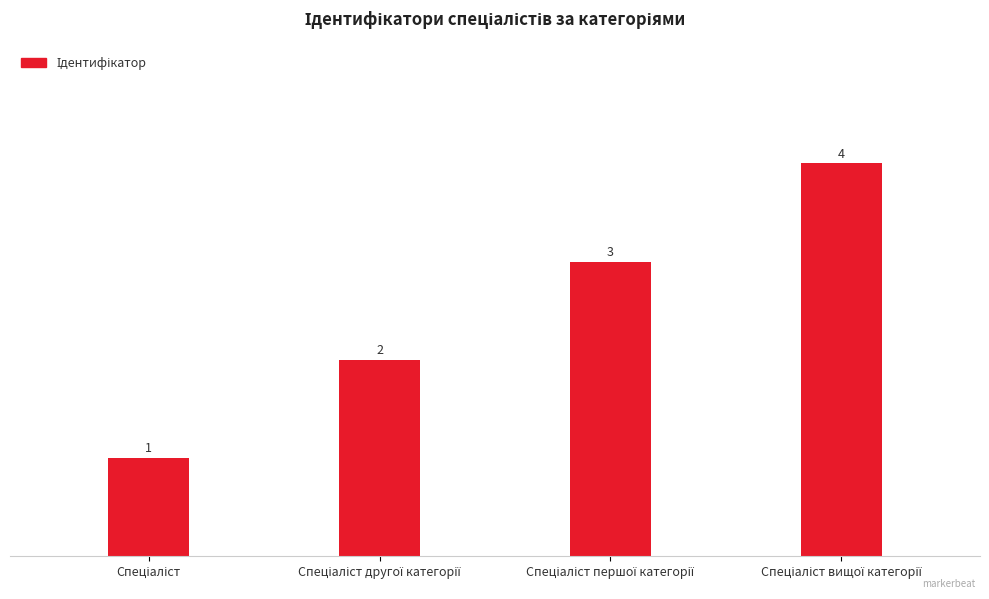

Count the values in the range 2 to 4.

3